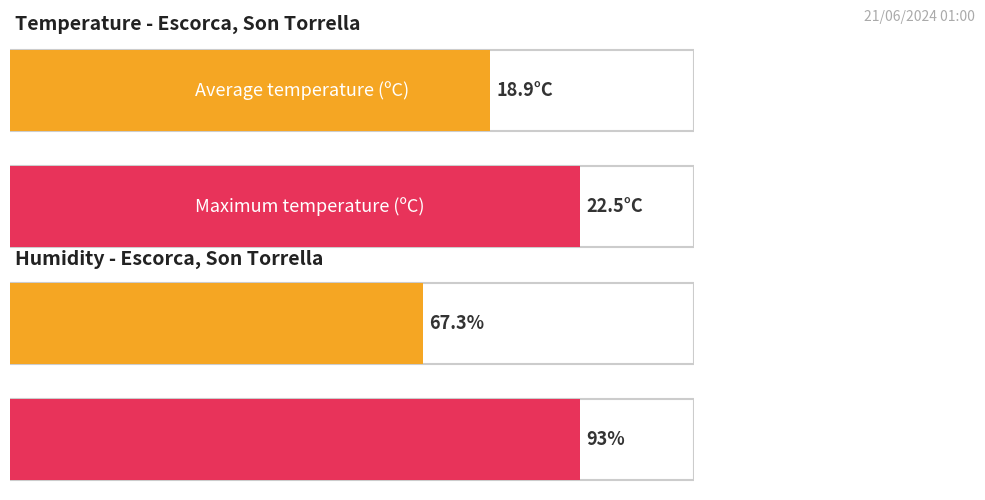

Which series has the widest spread of values?

Humitat (%)